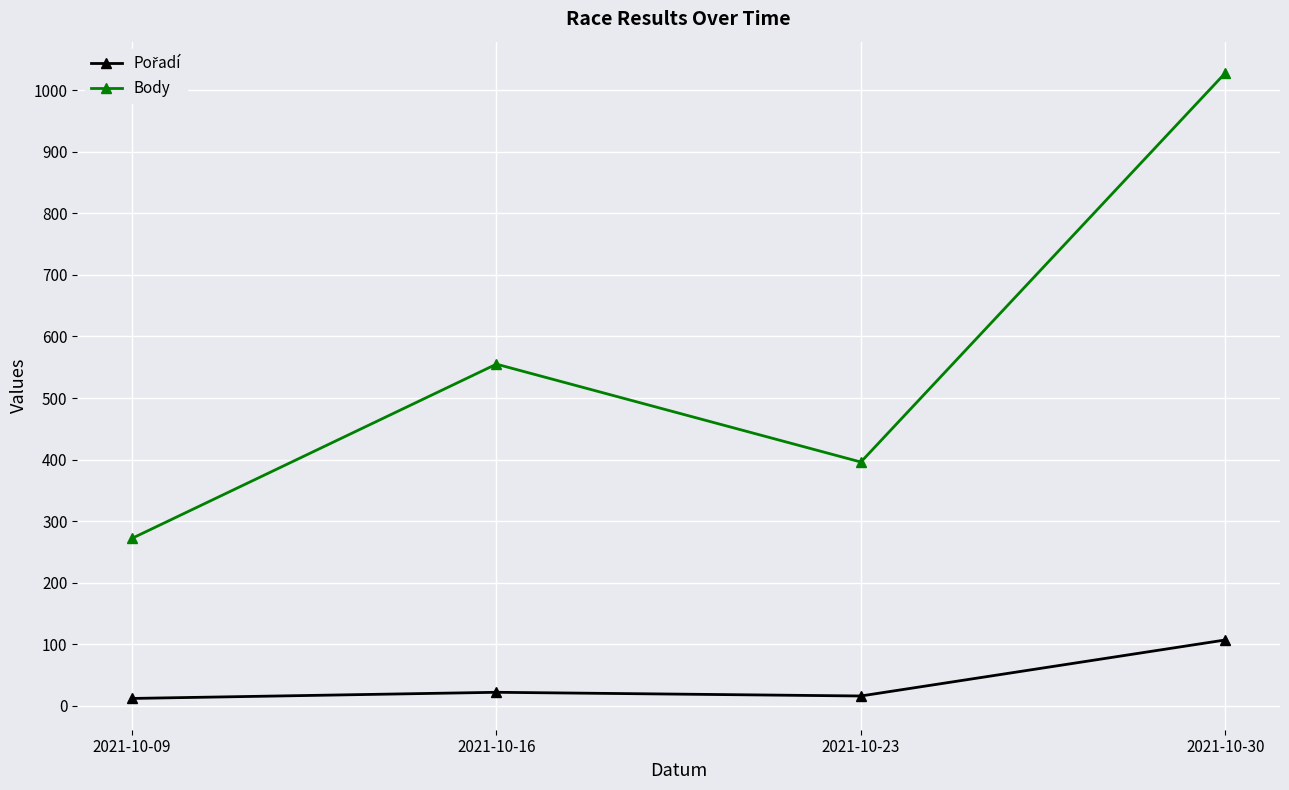

Which series has the largest total across all categories?

Body